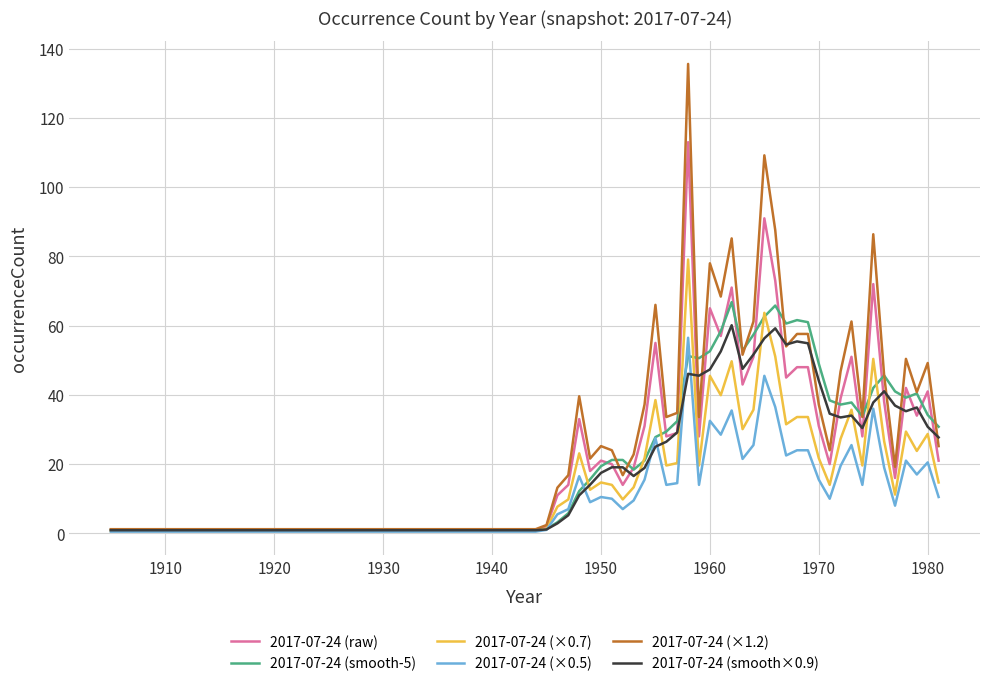

Which series has the largest total across all categories?

2017-07-24 (×1.2)